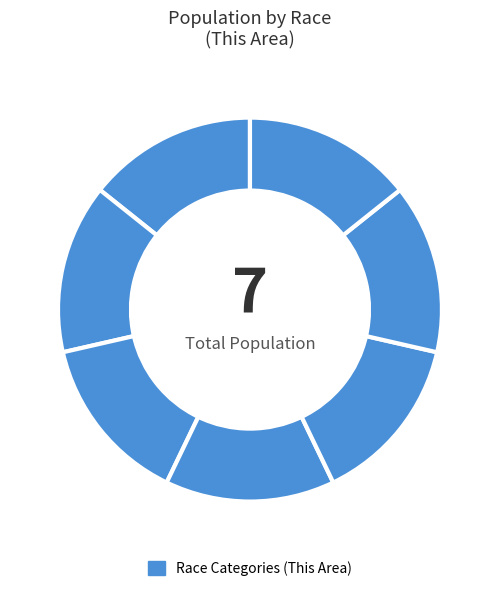

How many slices are in this pie chart?

7